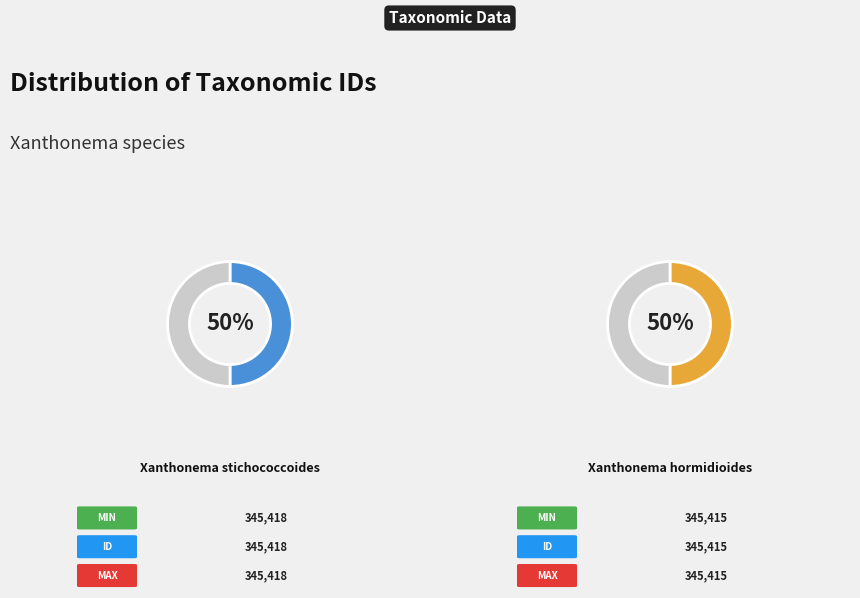

Which category has the biggest portion of the pie?

Xanthonema stichococcoides